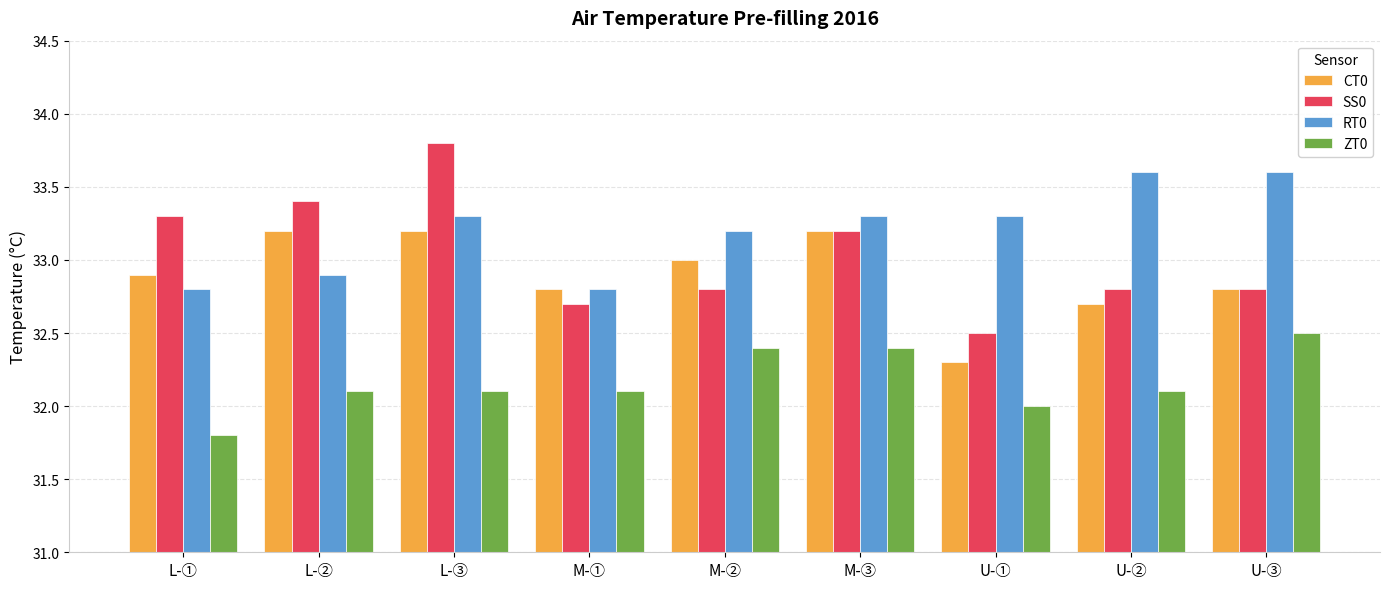

Reading left to right, transcribe all the data shown in this chart.

CT0: L-①=32.9	L-②=33.2	L-③=33.2	M-①=32.8	M-②=33.0	M-③=33.2	U-①=32.3	U-②=32.7	U-③=32.8
SS0: L-①=33.3	L-②=33.4	L-③=33.8	M-①=32.7	M-②=32.8	M-③=33.2	U-①=32.5	U-②=32.8	U-③=32.8
RT0: L-①=32.8	L-②=32.9	L-③=33.3	M-①=32.8	M-②=33.2	M-③=33.3	U-①=33.3	U-②=33.6	U-③=33.6
ZT0: L-①=31.8	L-②=32.1	L-③=32.1	M-①=32.1	M-②=32.4	M-③=32.4	U-①=32.0	U-②=32.1	U-③=32.5